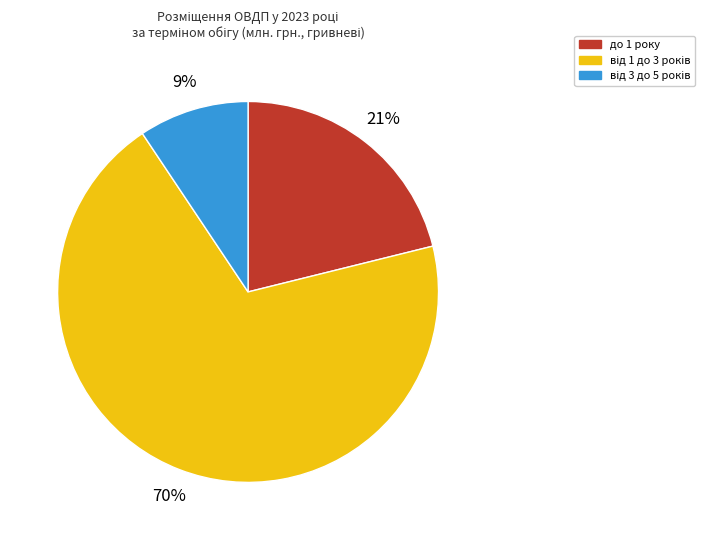

Is there any slice that represents more than half of the pie?

Yes